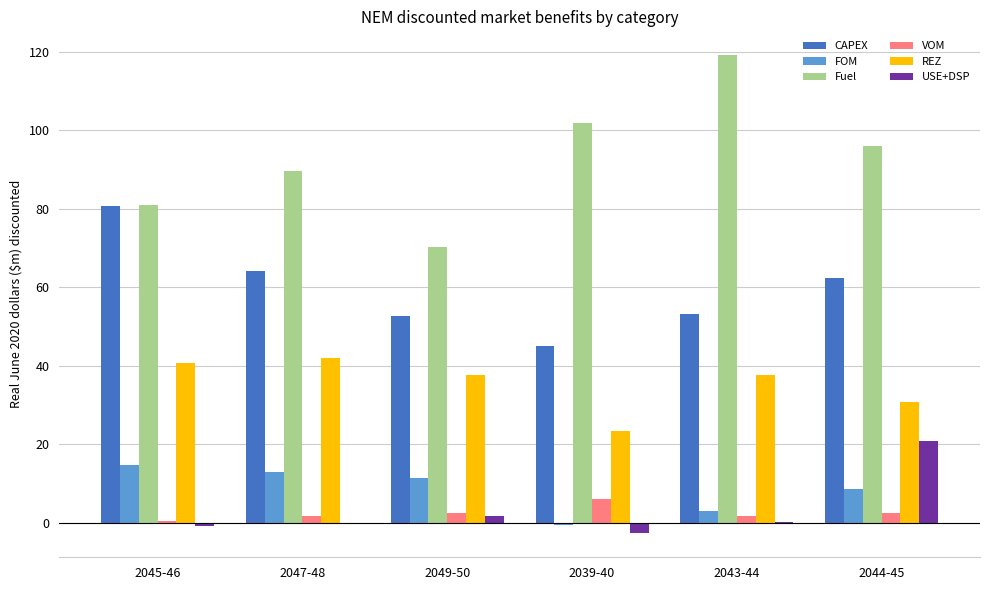

At which label does USE+DSP reach its peak?

2044-45